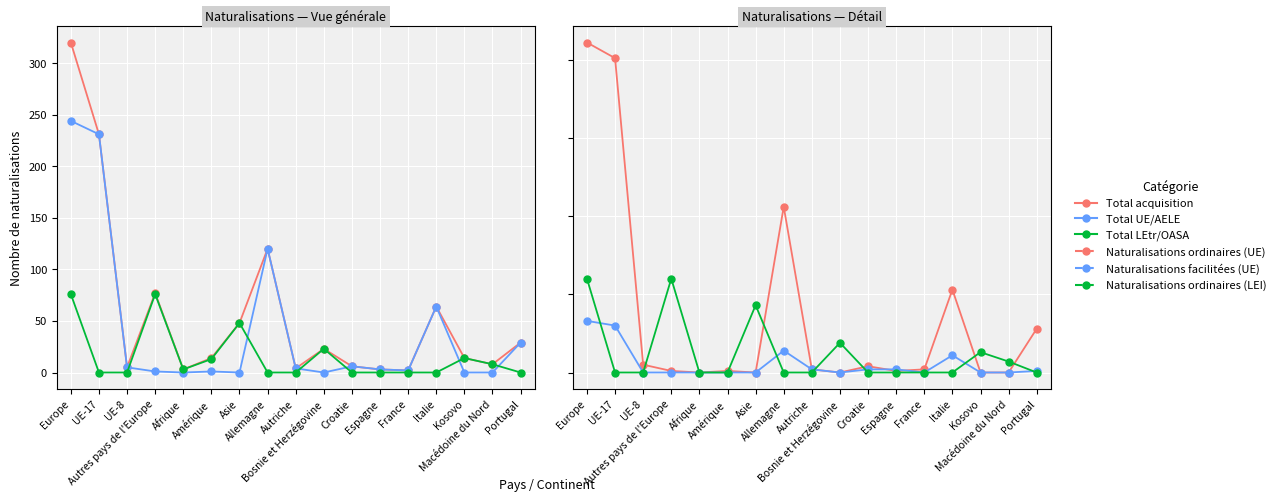

What is the difference between the highest and lowest values at Autriche?

4